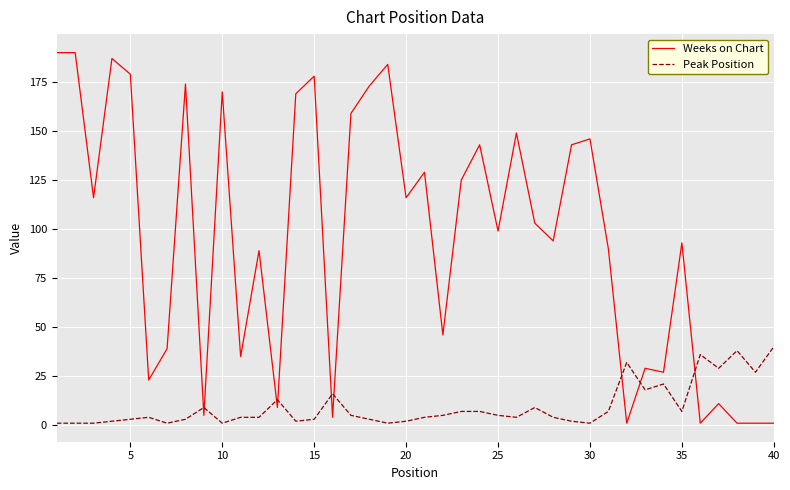

Which series has the largest total across all categories?

Weeks on Chart